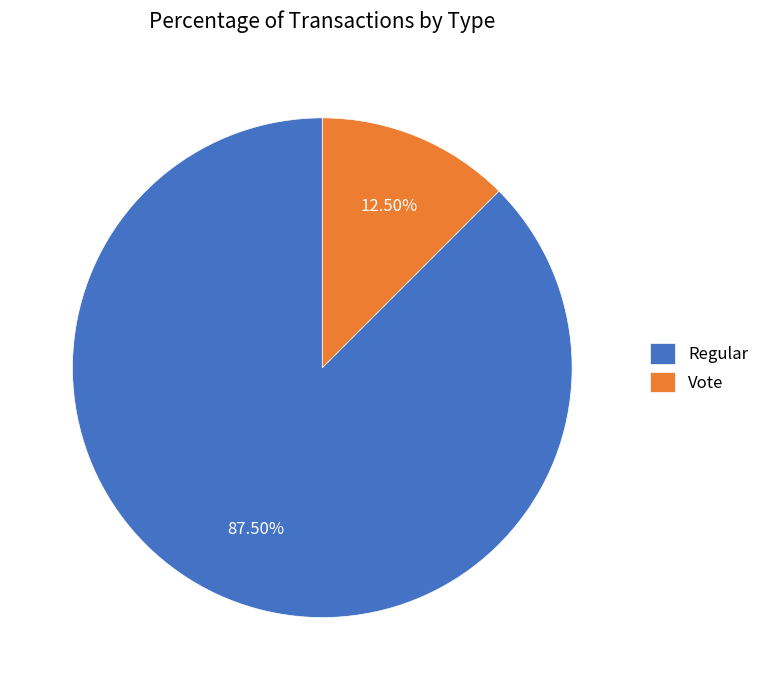

Between Regular and Vote, which is larger?

Regular